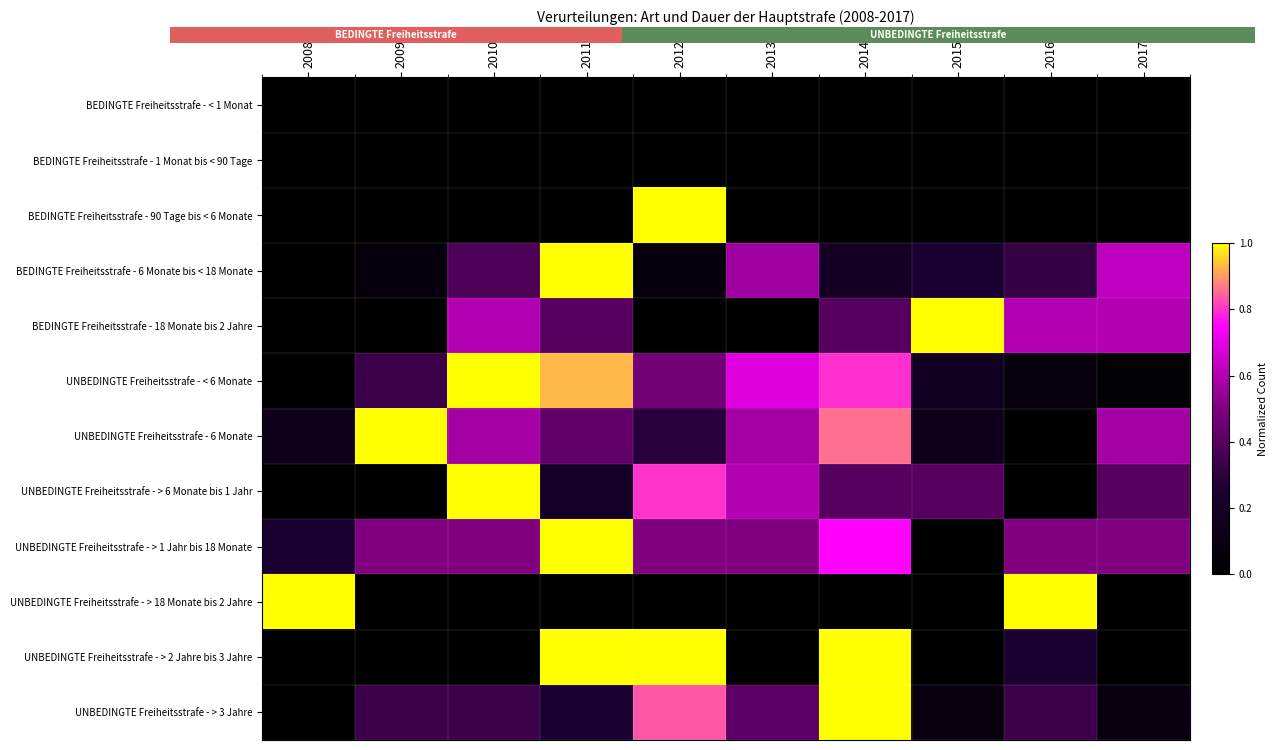

Count the number of data series in this chart.

12